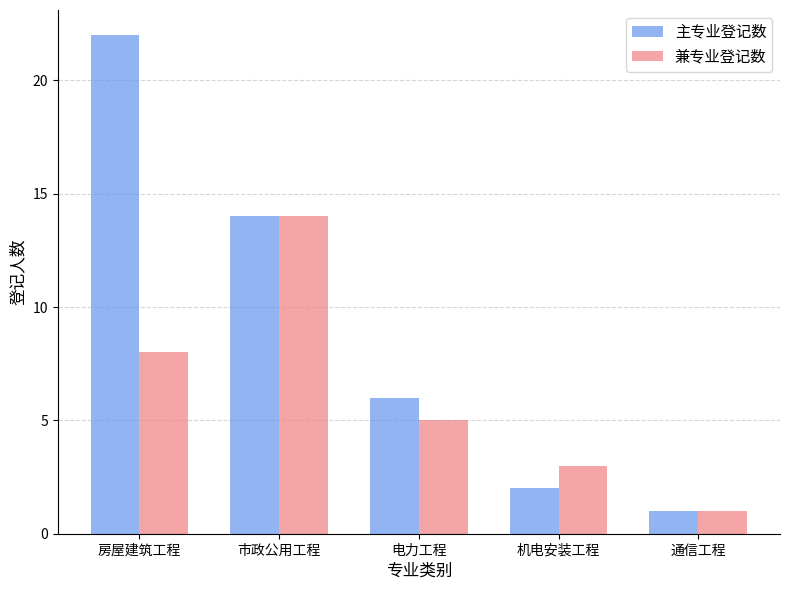

At which label does 兼专业登记数 reach its peak?

市政公用工程